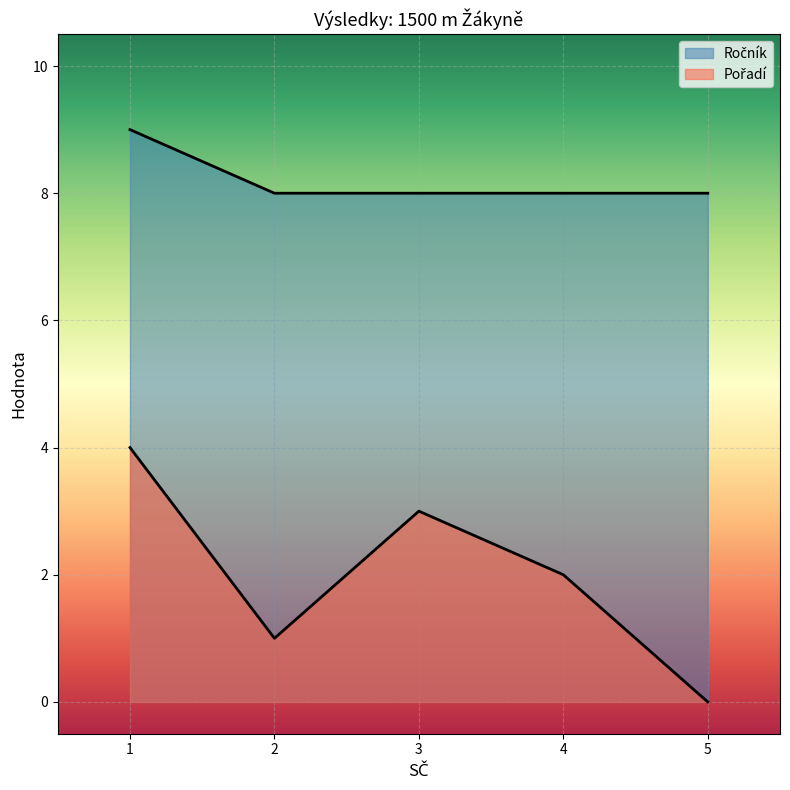

How many data points does each series have?

5